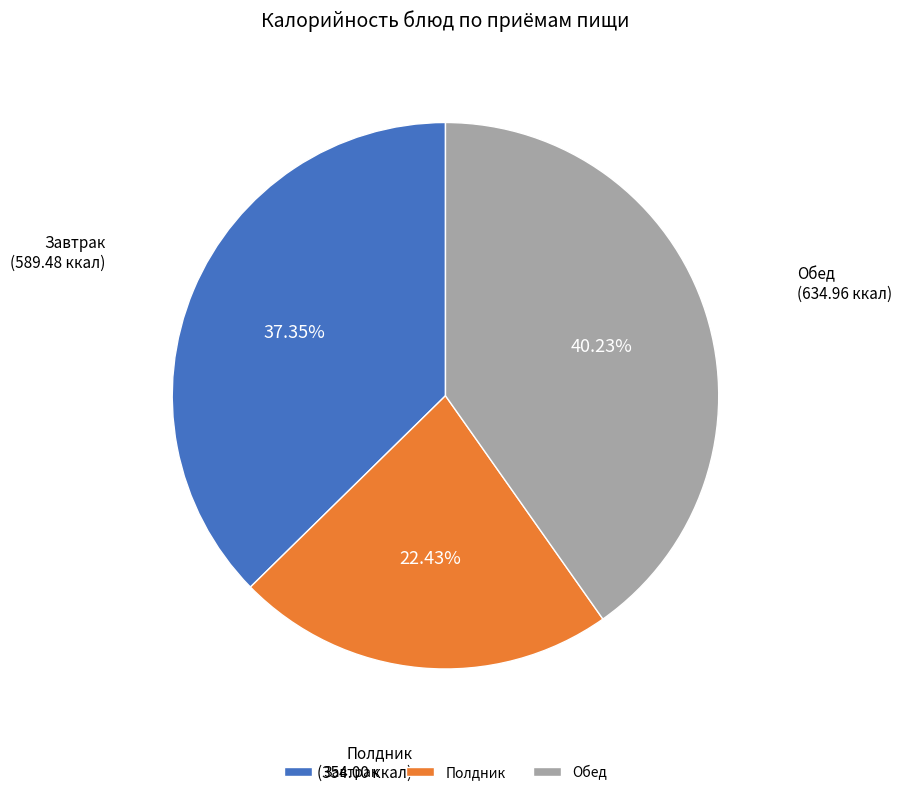

How many slices are in this pie chart?

3